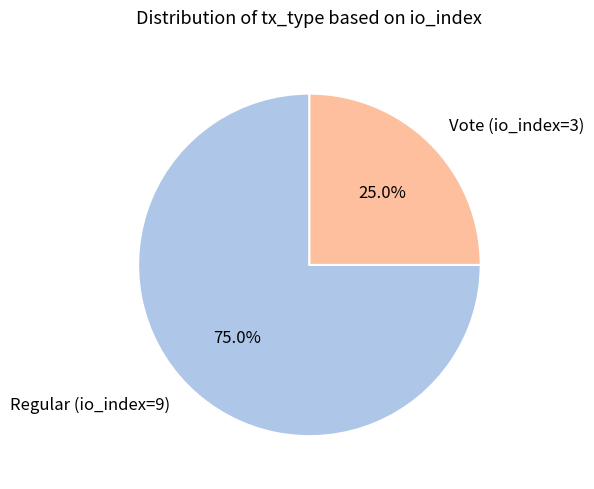

What is the smallest slice in the pie chart?

Vote (io_index=3)